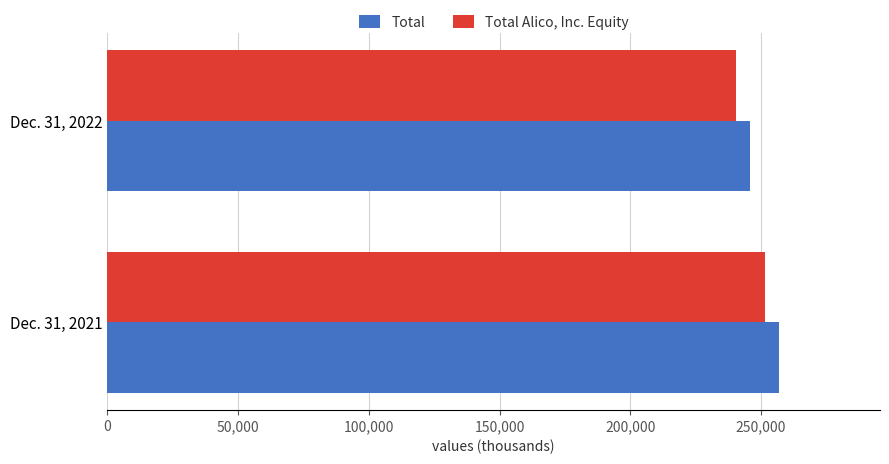

Rank the series by their maximum value, from highest to lowest.

Total, Total Alico, Inc. Equity